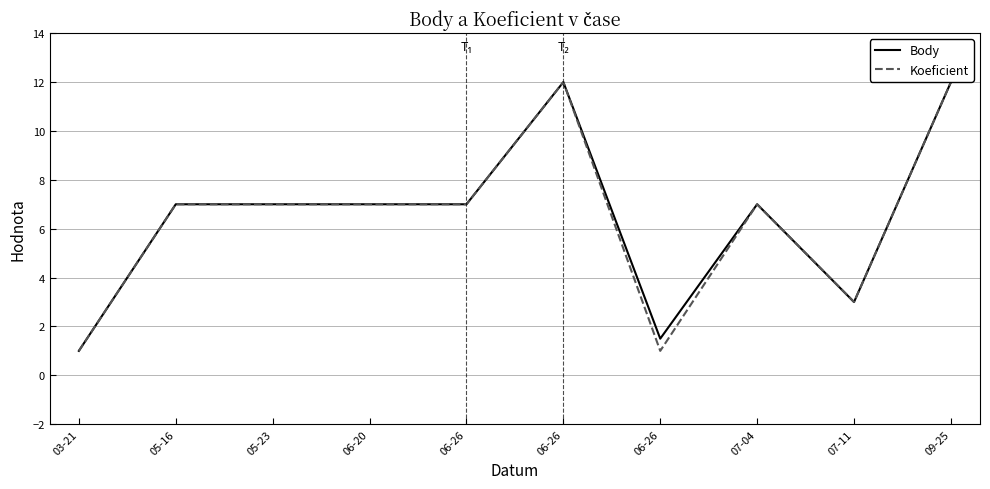

Is this an area chart (filled region under the line)?

No